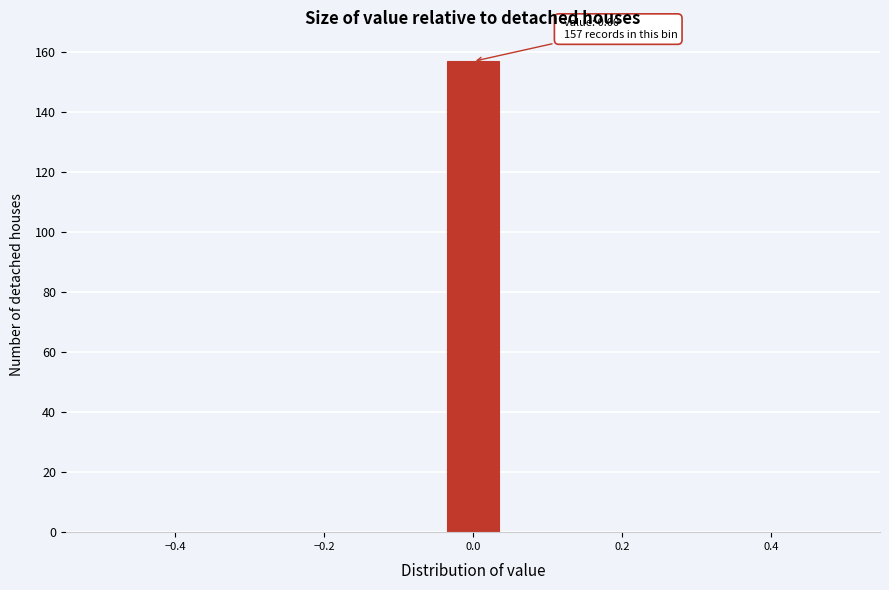

Around what value on the x-axis is the tallest bar? Give the approximate position of its centre, as read against the axis.

0.00